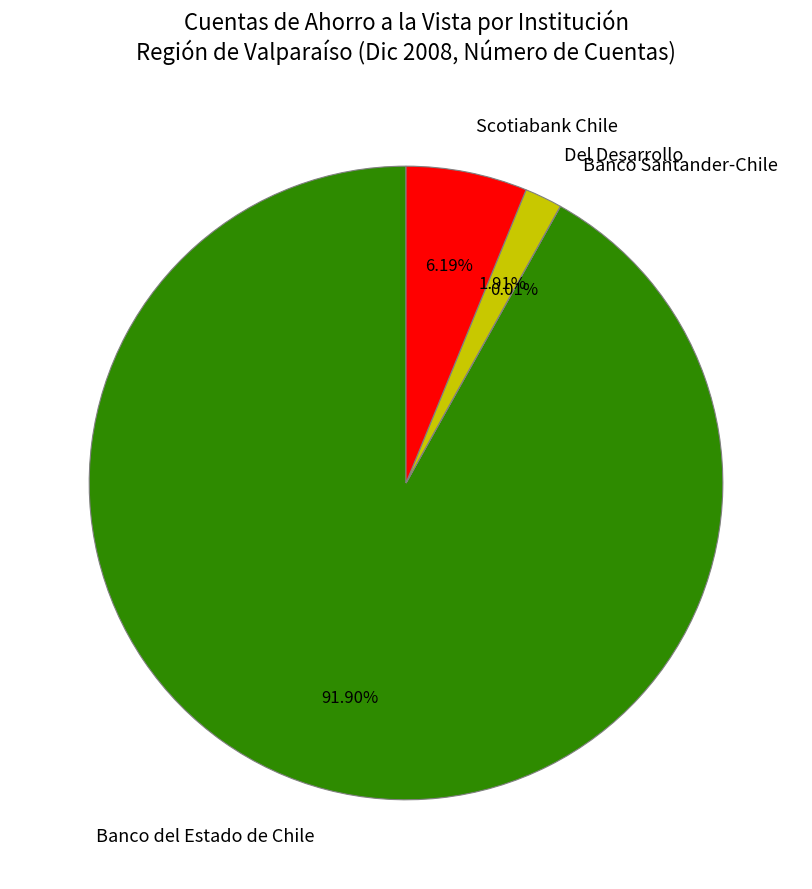

The Banco del Estado de Chile slice represents 79% of the pie. True or false?

False